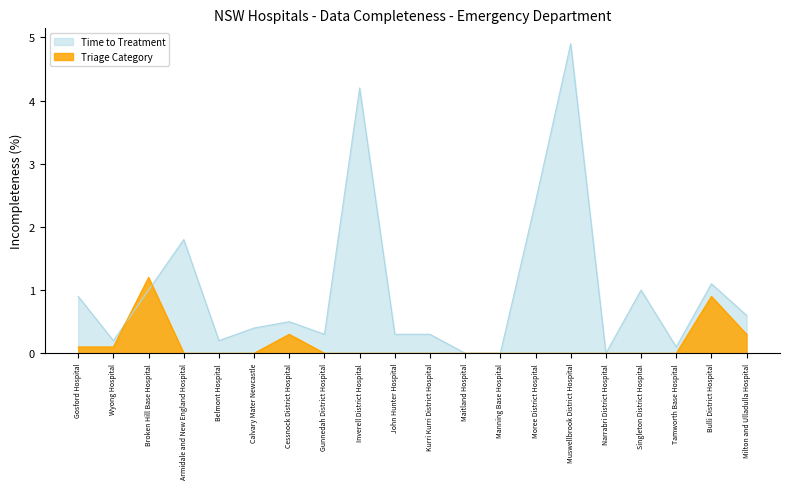

Reading left to right, transcribe all the data shown in this chart.

Triage Category: Gosford Hospital=0.1	Wyong Hospital=0.1	Broken Hill Base Hospital=1.2	Armidale and New England Hospital=0.0	Belmont Hospital=0.0	Calvary Mater Newcastle=0.0	Cessnock District Hospital=0.3	Gunnedah District Hospital=0.0	Inverell District Hospital=0.0	John Hunter Hospital=0.0	Kurri Kurri District Hospital=0.0	Maitland Hospital=0.0	Manning Base Hospital=0.0	Moree District Hospital=0.0	Muswellbrook District Hospital=0.0	Narrabri District Hospital=0.0	Singleton District Hospital=0.0	Tamworth Base Hospital=0.0	Bulli District Hospital=0.9	Milton and Ulladulla Hospital=0.3
Time to Treatment: Gosford Hospital=0.9	Wyong Hospital=0.2	Broken Hill Base Hospital=1.0	Armidale and New England Hospital=1.8	Belmont Hospital=0.2	Calvary Mater Newcastle=0.4	Cessnock District Hospital=0.5	Gunnedah District Hospital=0.3	Inverell District Hospital=4.2	John Hunter Hospital=0.3	Kurri Kurri District Hospital=0.3	Maitland Hospital=0.0	Manning Base Hospital=0.0	Moree District Hospital=2.4	Muswellbrook District Hospital=4.9	Narrabri District Hospital=0.0	Singleton District Hospital=1.0	Tamworth Base Hospital=0.1	Bulli District Hospital=1.1	Milton and Ulladulla Hospital=0.6